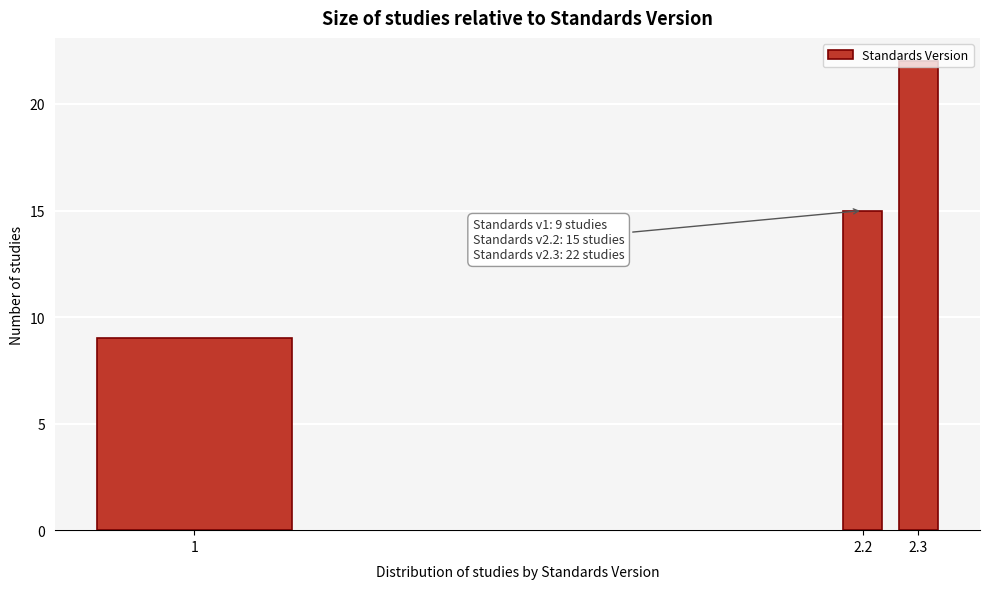

The chart shows a value of 9 at 1. True or false?

True